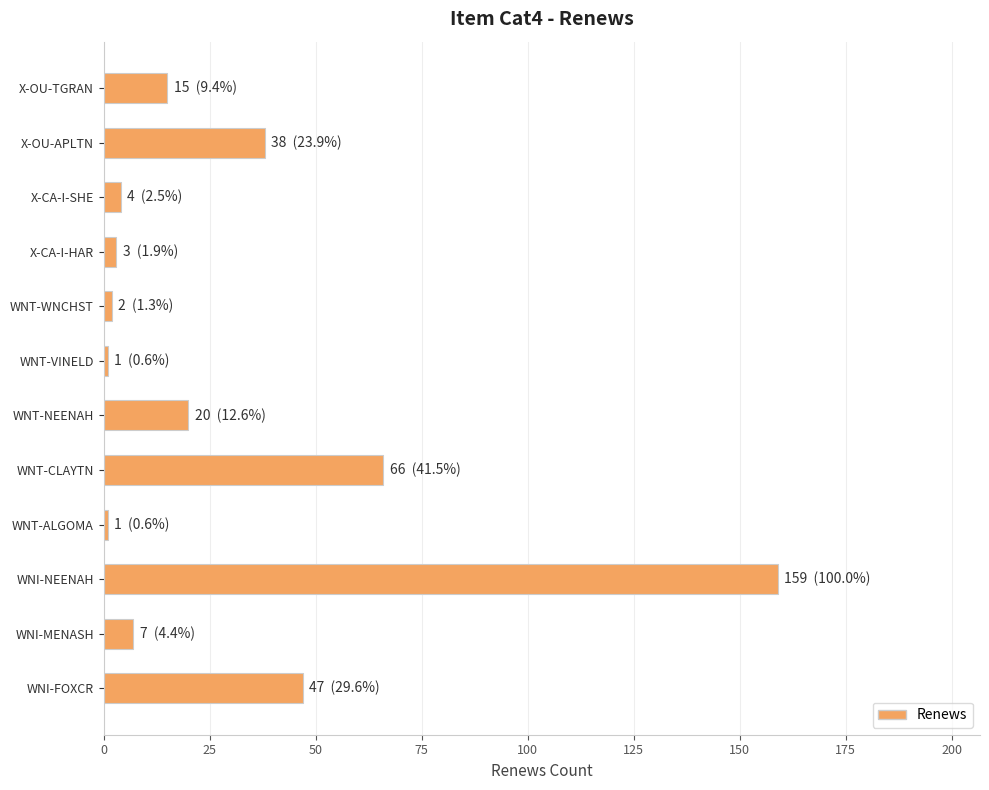

What is the average value?

30